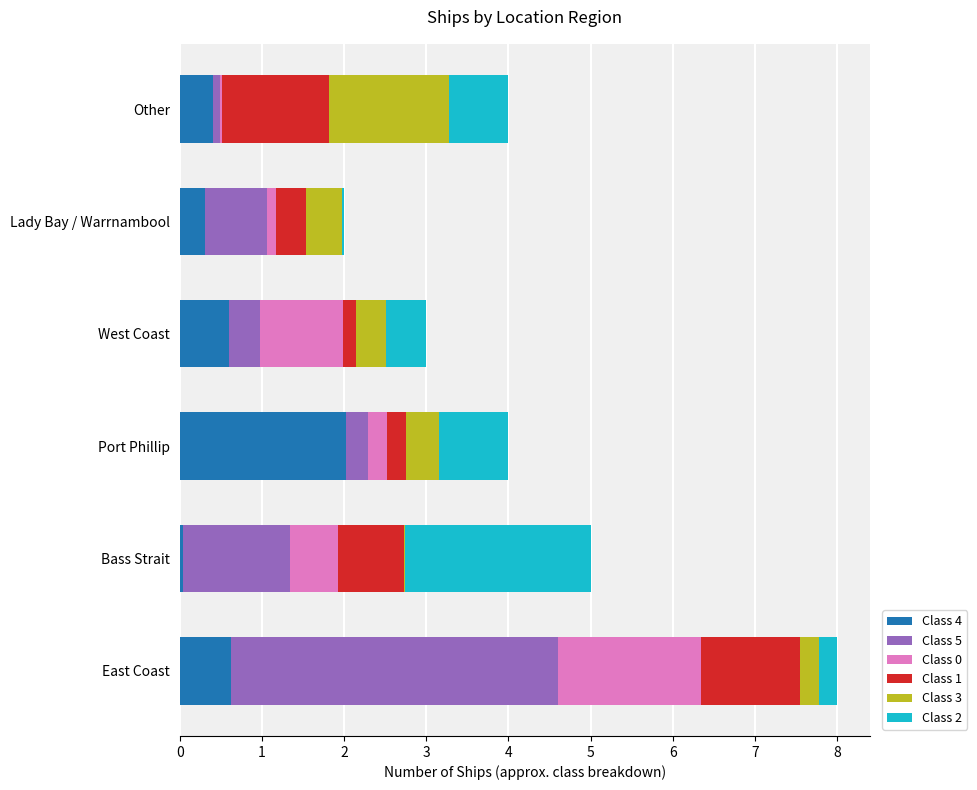

What is the maximum value for Class 4?

2.0